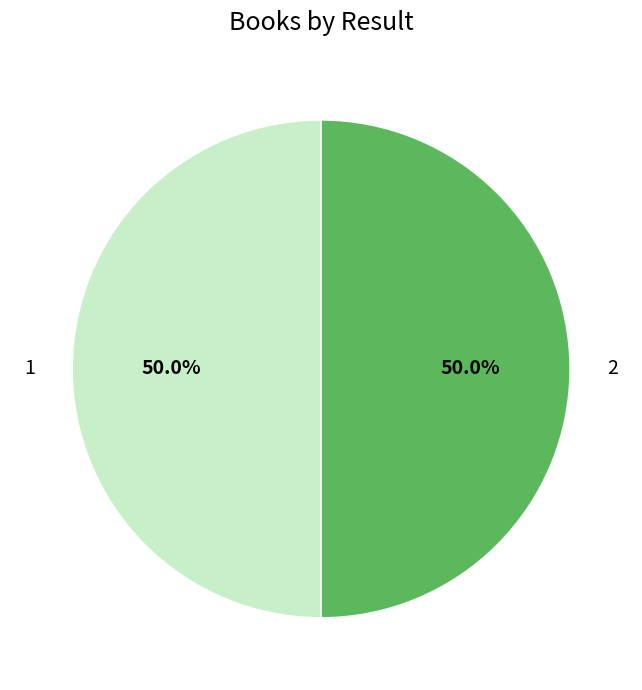

Combined, do 1 and 2 account for over 50%?

Yes